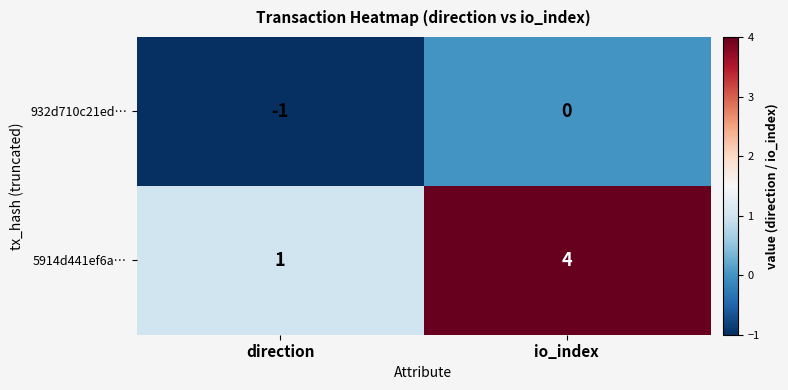

What is the sum of all 5914d441ef6a… values?

5